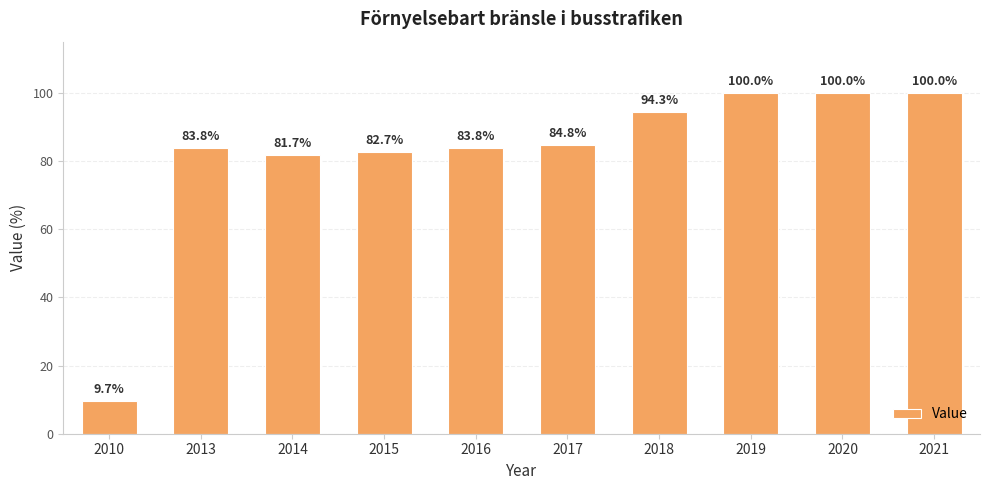

What is the value of the 5th bar from the left?

83.8